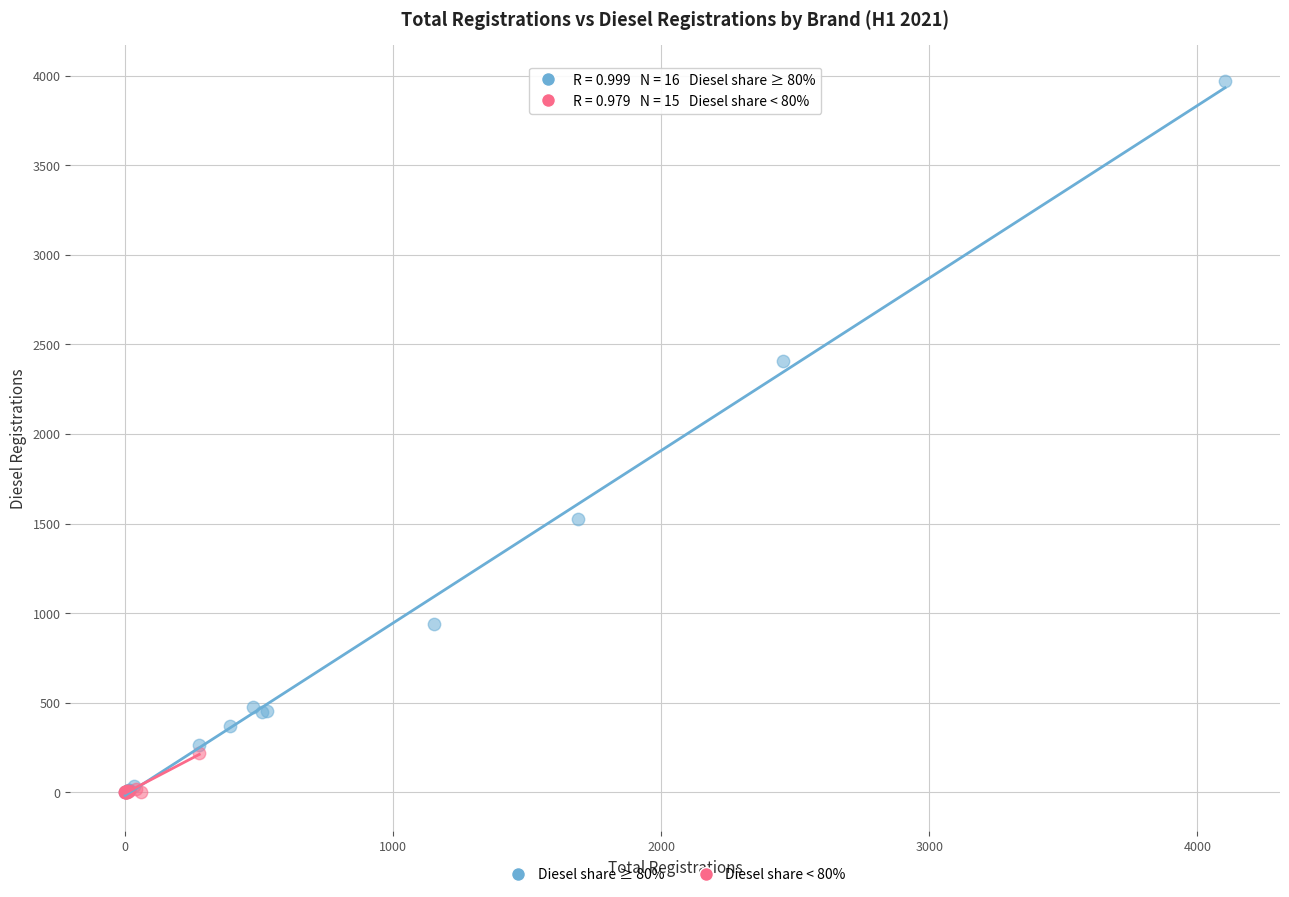

Which series has the widest spread of Y values?

Diesel share ≥ 80%